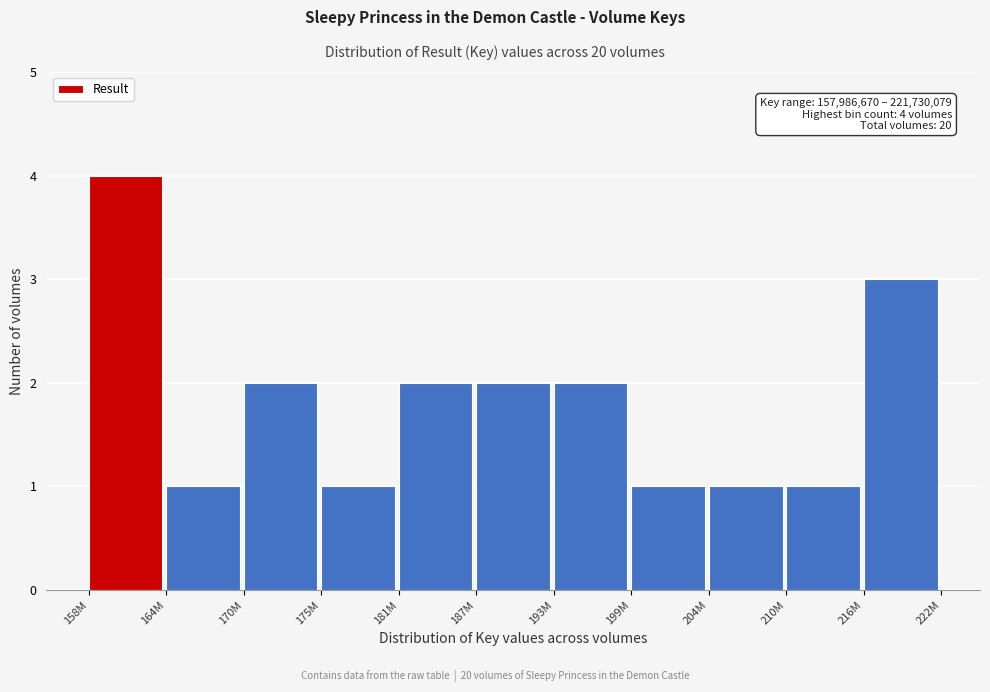

Reading left to right, extract all data points from this chart.

4	1	2	1	2	2	2	1	1	1	3